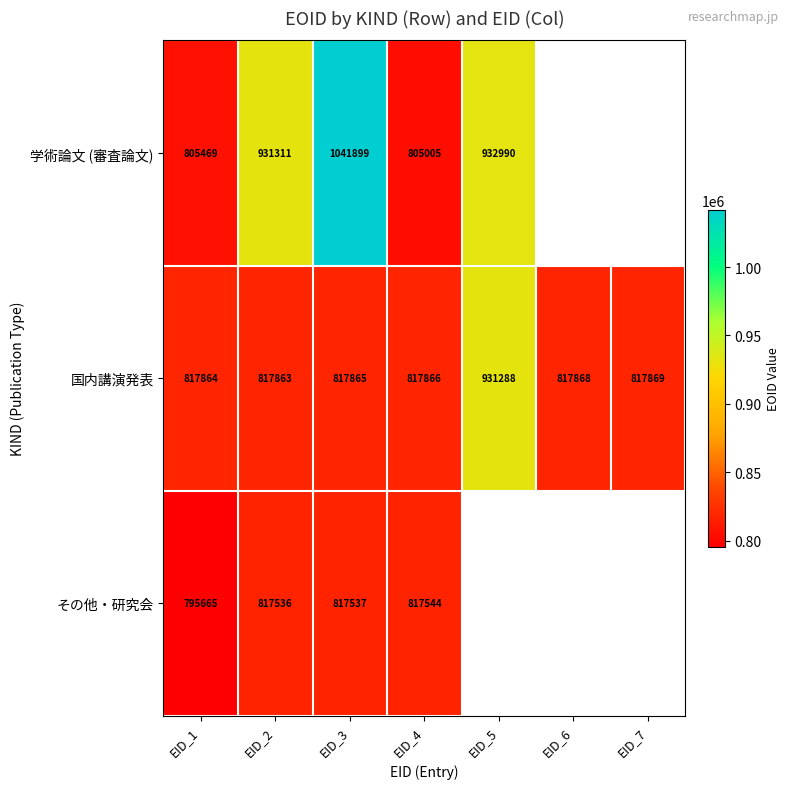

Which category has the lowest value in the 国内講演発表 series?

EID_2